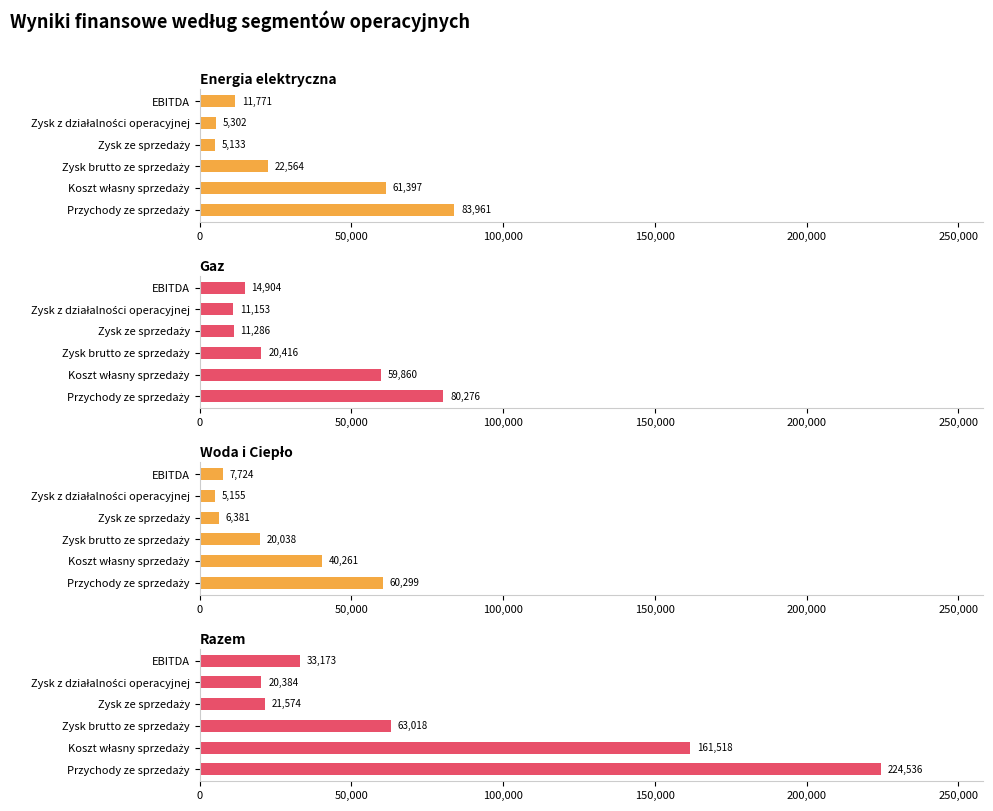

Rank the series by their maximum value, from lowest to highest.

Woda i Ciepło, Gaz, Energia elektryczna, Razem